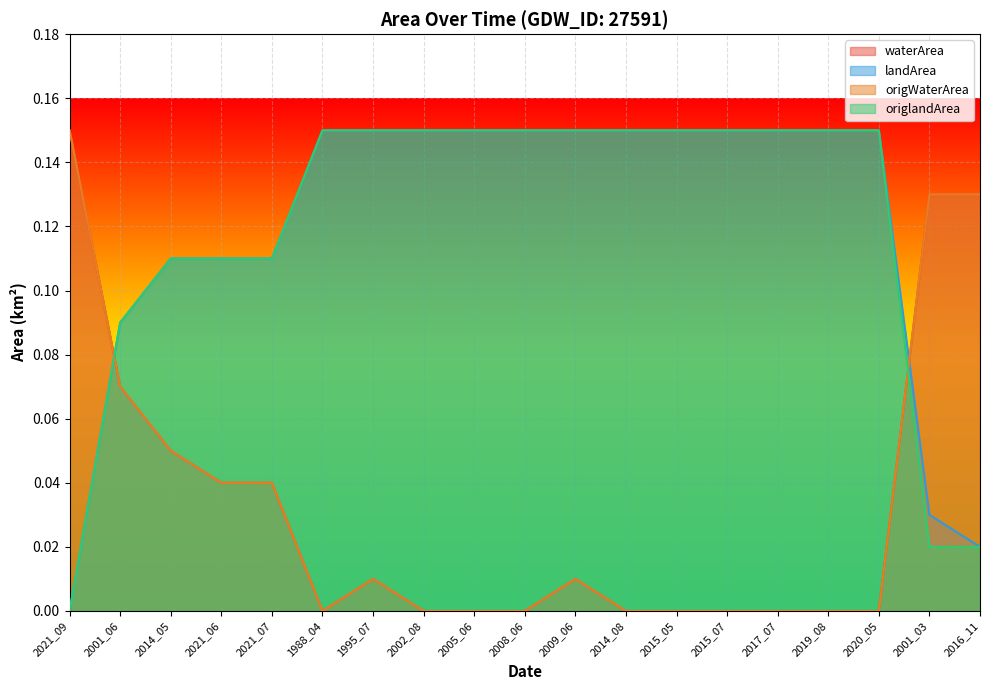

At which category does waterArea reach its first local valley?

1988_04